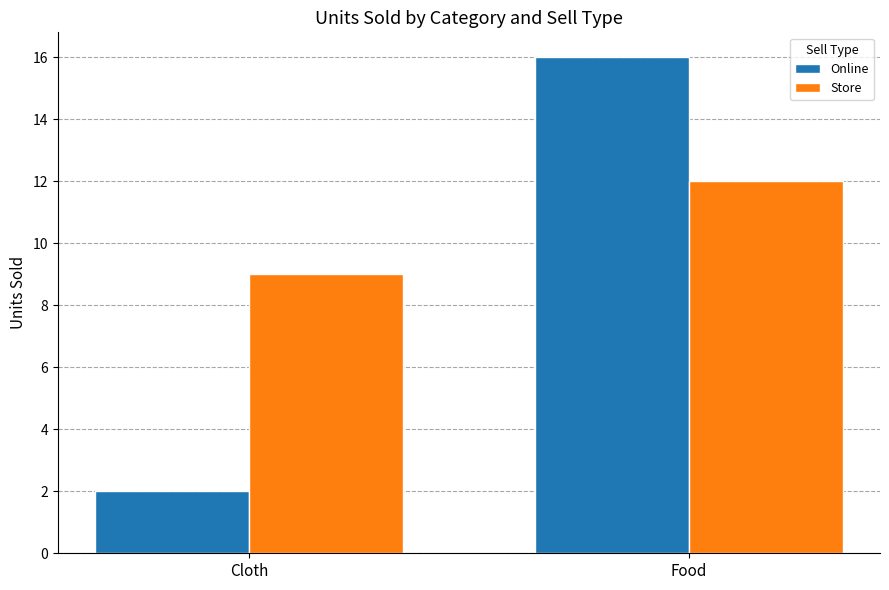

What is the difference between the Online values at Cloth and Food?

14